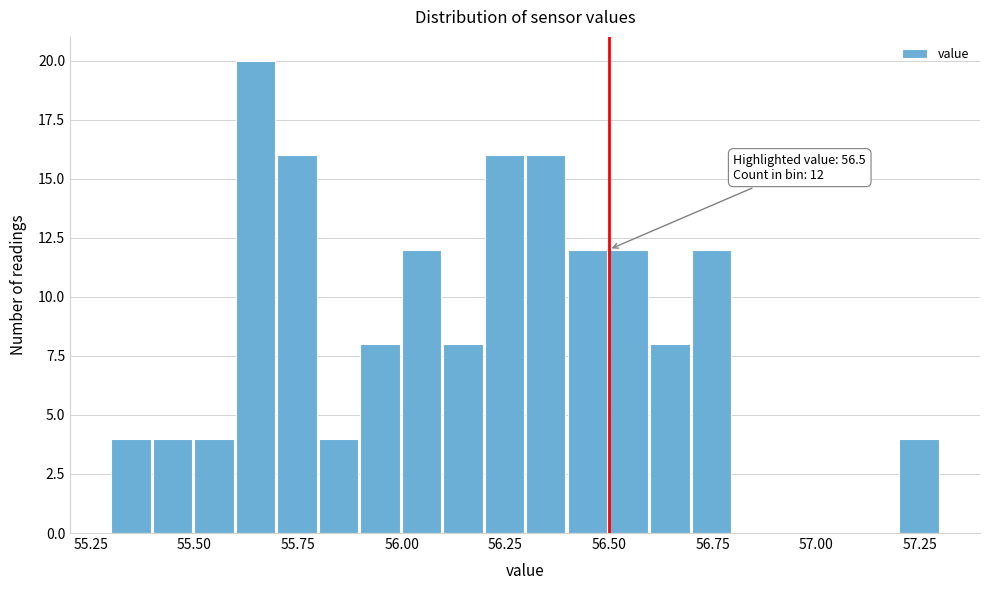

Read against the x-axis, roughly where is the centre of the tallest bar?

55.65